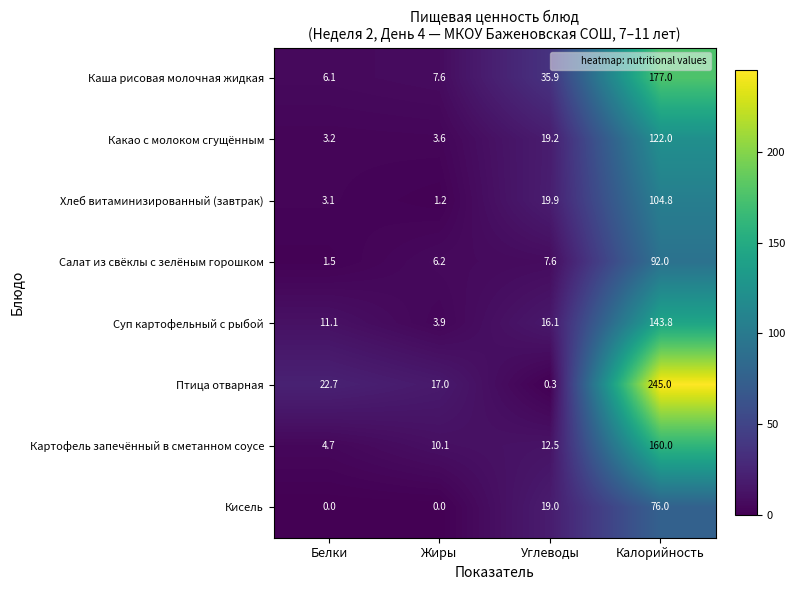

Between Белки and Калорийность, which series saw the biggest shift?

Птица отварная